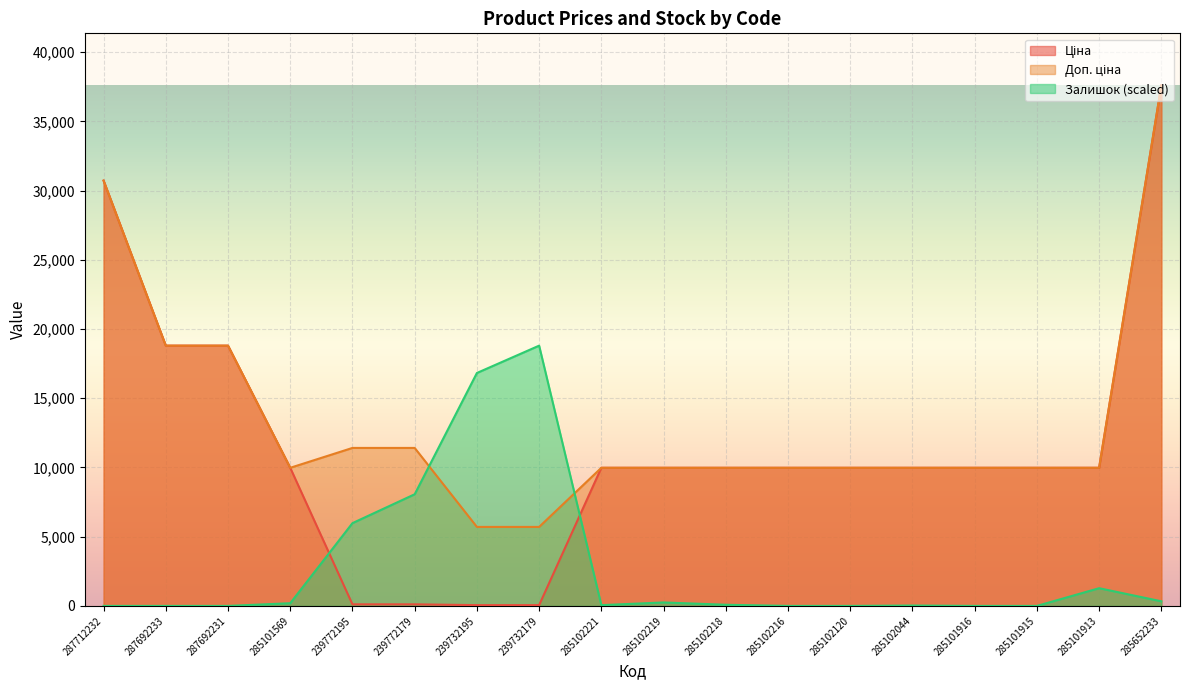

What is the label of the 5th point from the left?

239772195